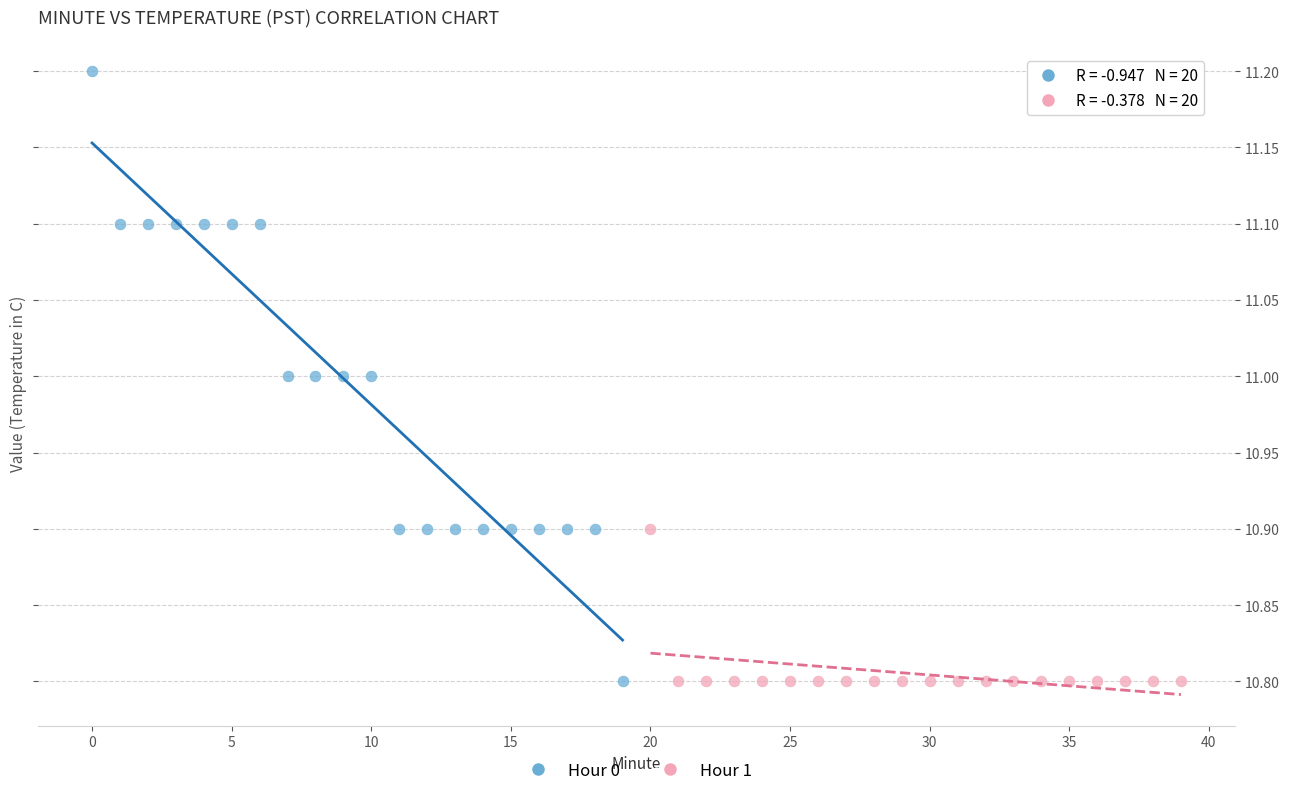

Which series has the largest Y range (max minus min)?

Hour 0